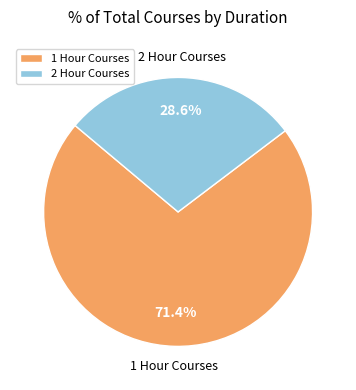

Do 2 Hour Courses and 1 Hour Courses together represent more than half of the pie?

Yes